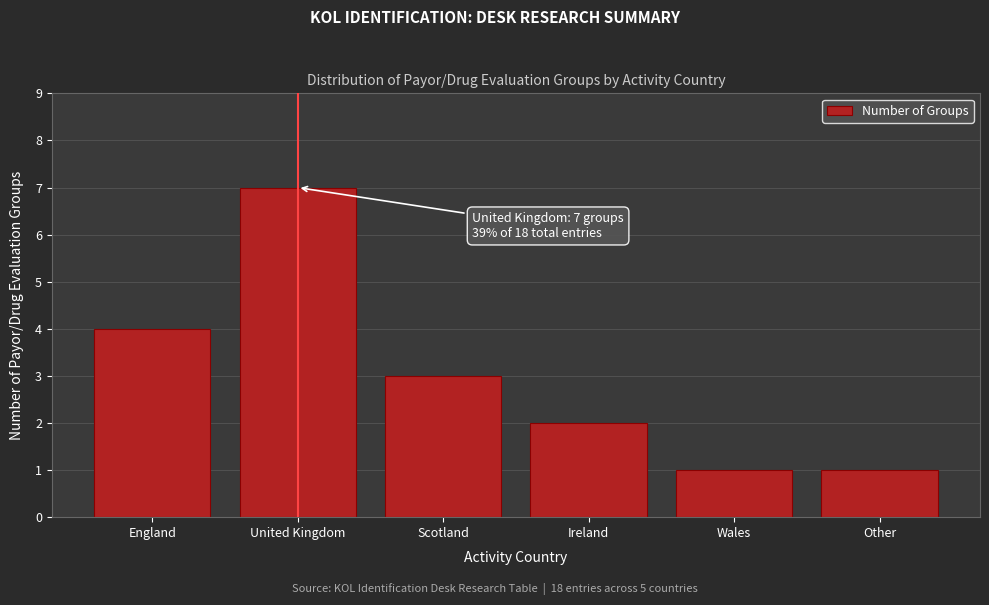

Reading left to right, list all the values displayed in this chart.

England=4	United Kingdom=7	Scotland=3	Ireland=2	Wales=1	Other=1